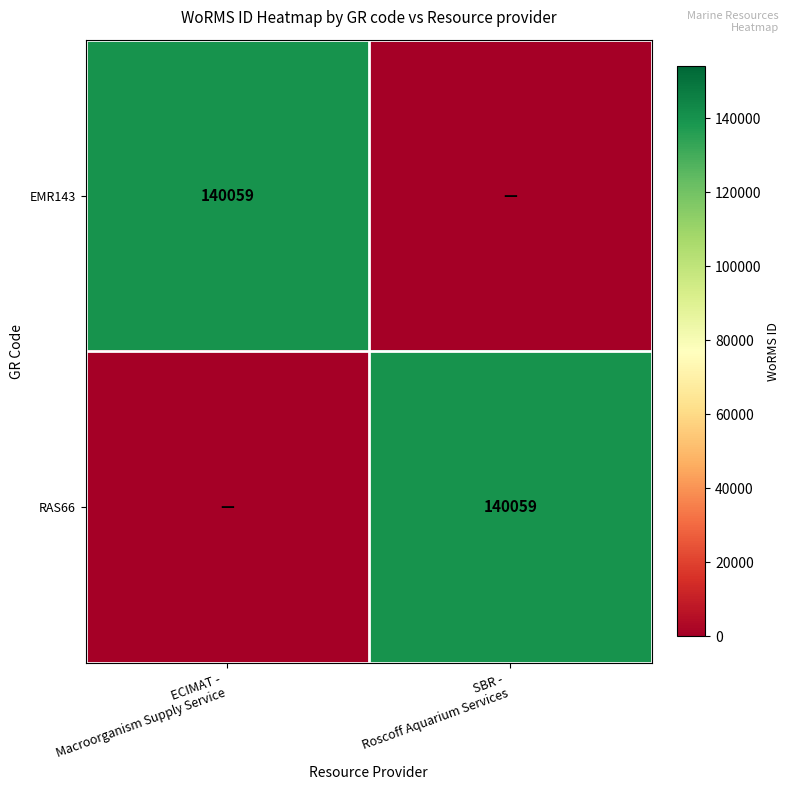

What is the average value of the EMR143 series?

70030